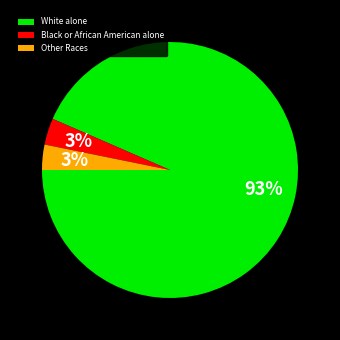

Does White alone account for over 50% of the chart?

Yes